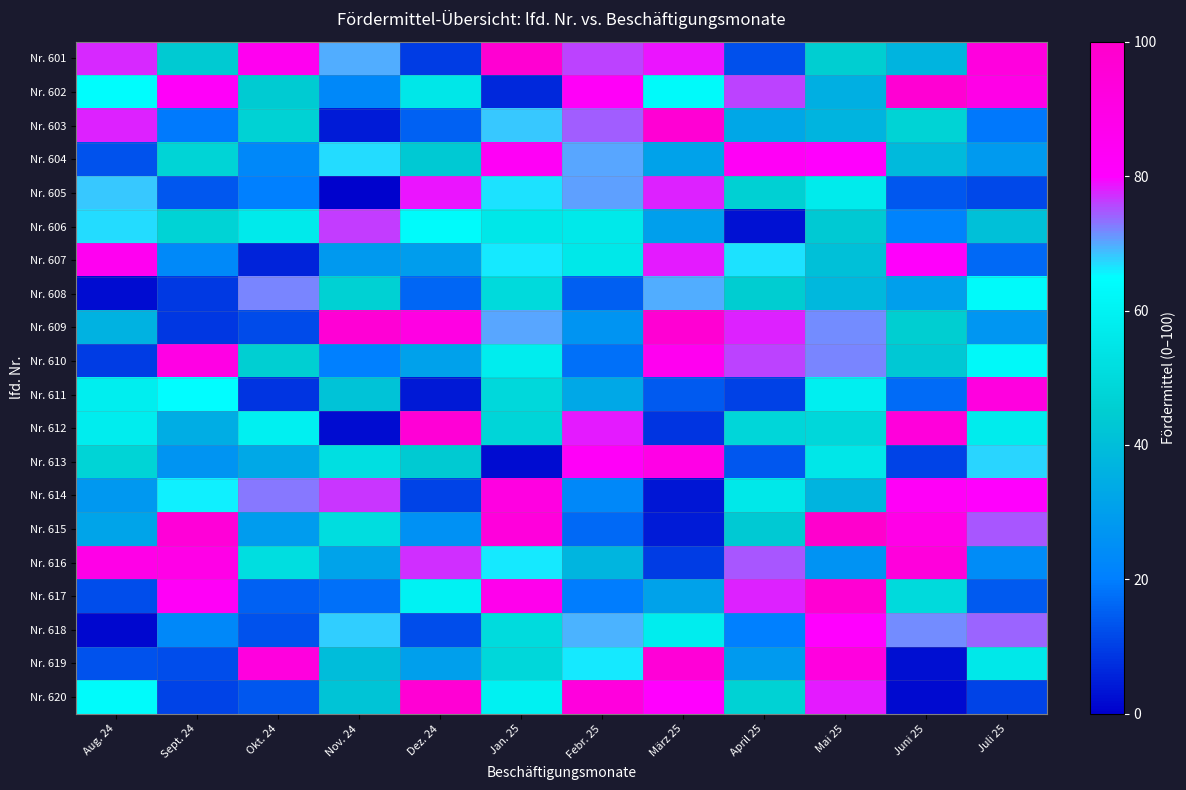

Rank the series at Jan. 25 from lowest to highest value.

Nr. 613, Nr. 602, Nr. 612, Nr. 619, Nr. 611, Nr. 608, Nr. 618, Nr. 606, Nr. 610, Nr. 620, Nr. 616, Nr. 607, Nr. 605, Nr. 603, Nr. 609, Nr. 604, Nr. 617, Nr. 614, Nr. 615, Nr. 601